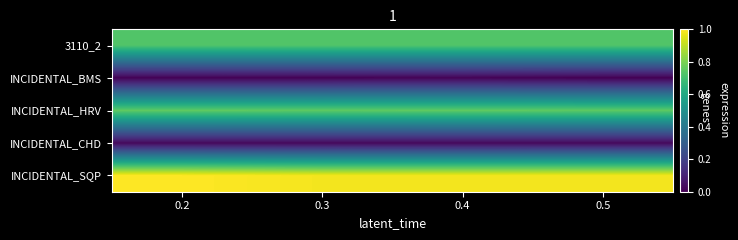

Which series has the widest spread of values?

INCIDENTAL_SQP